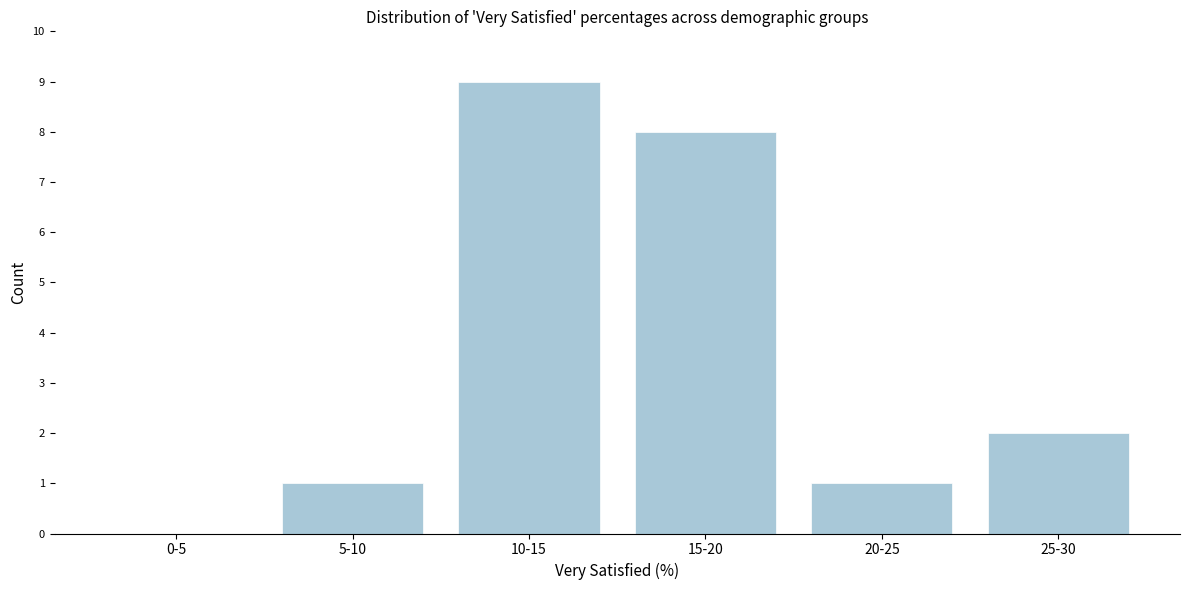

Reading left to right, what are all the values shown in this chart?

0-5=0	5-10=1	10-15=9	15-20=8	20-25=1	25-30=2